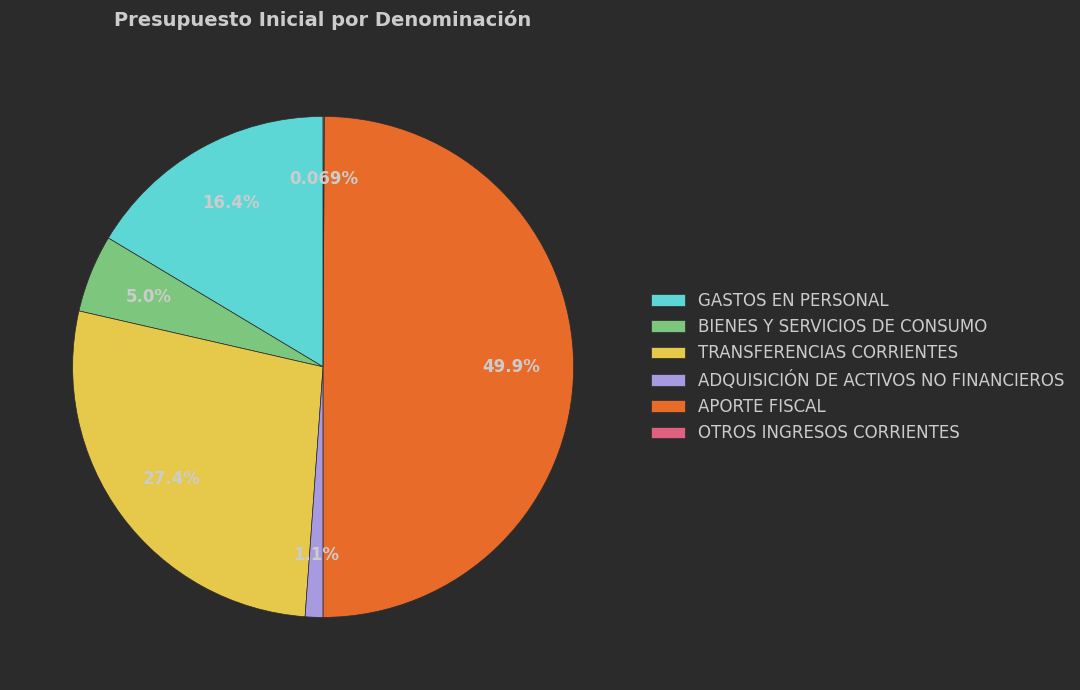

What percentage is the BIENES Y SERVICIOS DE CONSUMO slice, to the nearest percent?

5%